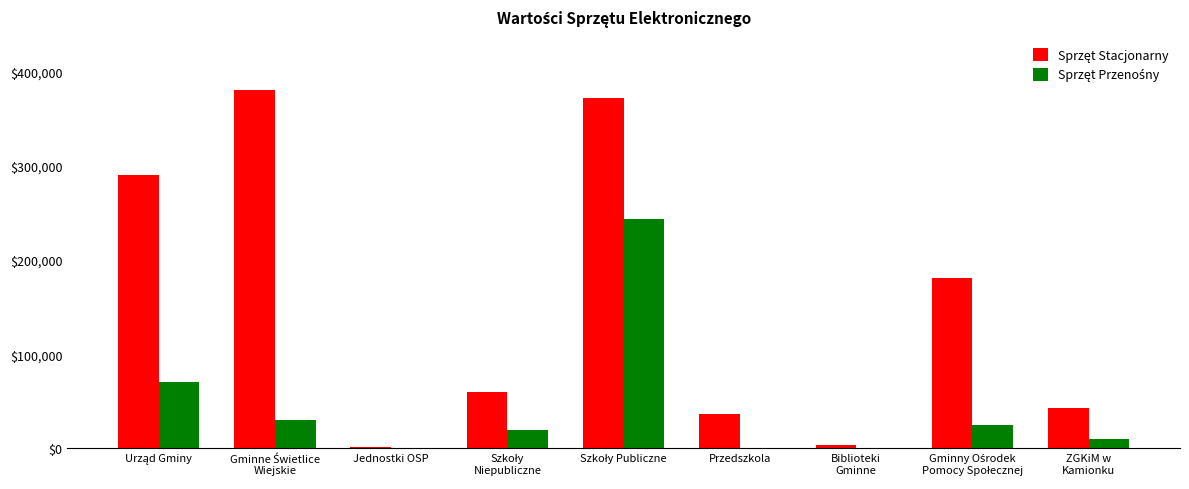

What is the greatest value displayed?

380000